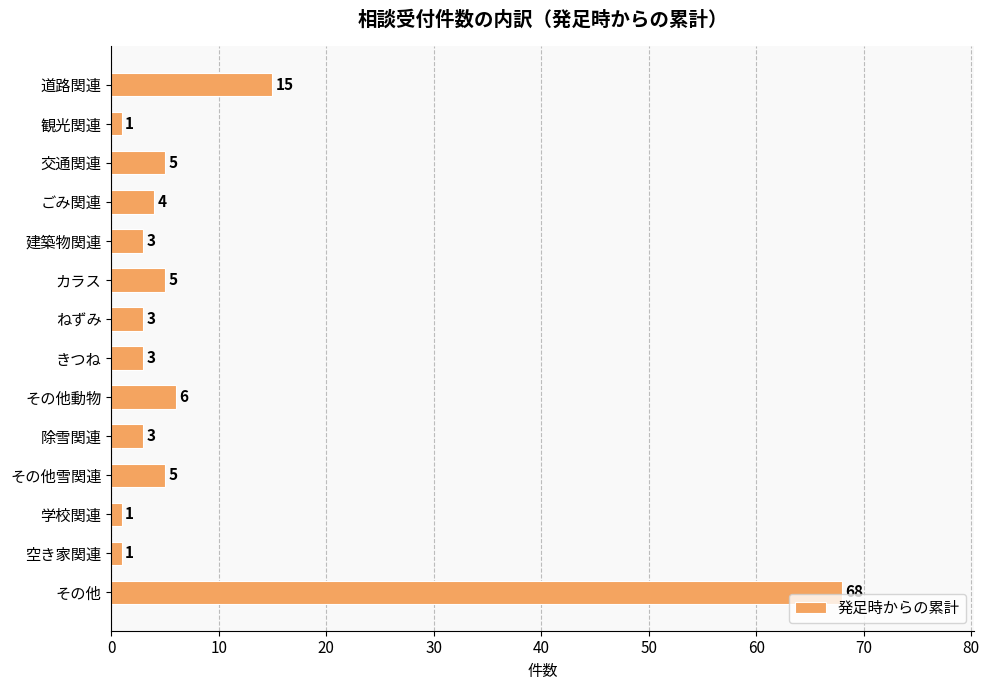

Are the bars grouped side by side (vs. stacked)?

No